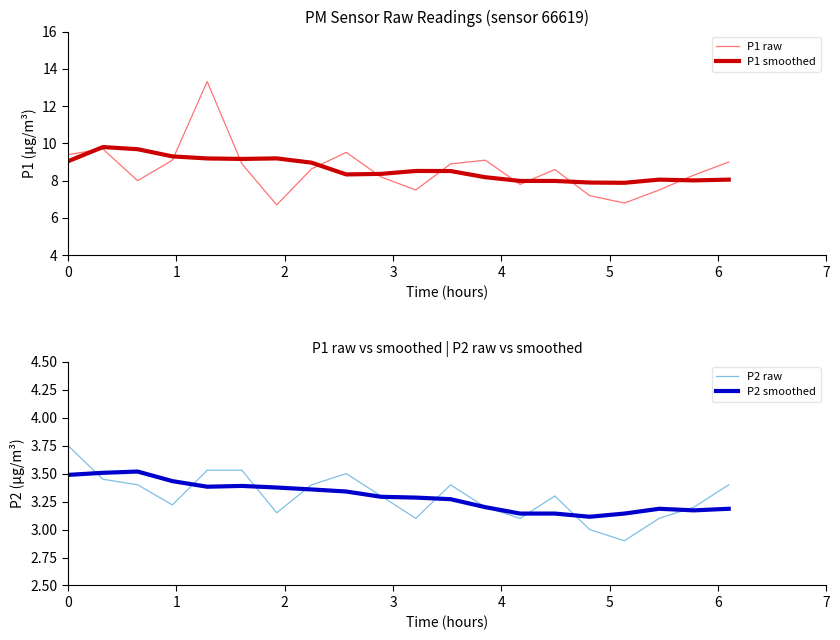

In P2 smoothed, how many points are lower than both neighbors (excluding endpoints)?

3